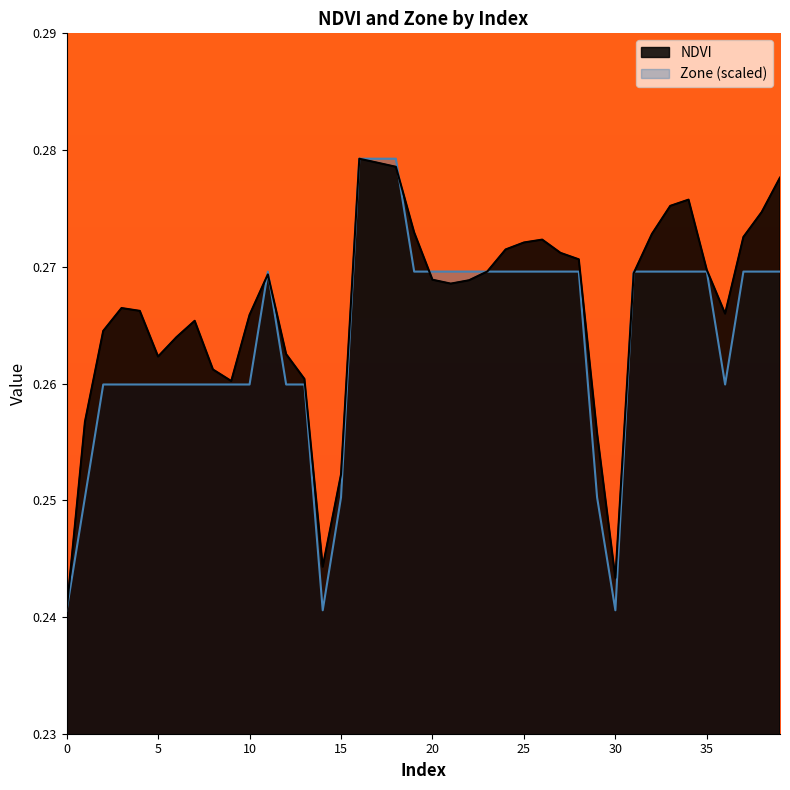

Reading right to left, what are all the values shown in this chart?

NDVI: 39=0.3	38=0.3	37=0.3	36=0.3	35=0.3	34=0.3	33=0.3	32=0.3	31=0.3	30=0.2	29=0.3	28=0.3	27=0.3	26=0.3	25=0.3	24=0.3	23=0.3	22=0.3	21=0.3	20=0.3	19=0.3	18=0.3	17=0.3	16=0.3	15=0.3	14=0.2	13=0.3	12=0.3	11=0.3	10=0.3	9=0.3	8=0.3	7=0.3	6=0.3	5=0.3	4=0.3	3=0.3	2=0.3	1=0.3	0=0.2
Zone: 39=0.3	38=0.3	37=0.3	36=0.3	35=0.3	34=0.3	33=0.3	32=0.3	31=0.3	30=0.2	29=0.3	28=0.3	27=0.3	26=0.3	25=0.3	24=0.3	23=0.3	22=0.3	21=0.3	20=0.3	19=0.3	18=0.3	17=0.3	16=0.3	15=0.3	14=0.2	13=0.3	12=0.3	11=0.3	10=0.3	9=0.3	8=0.3	7=0.3	6=0.3	5=0.3	4=0.3	3=0.3	2=0.3	1=0.3	0=0.2